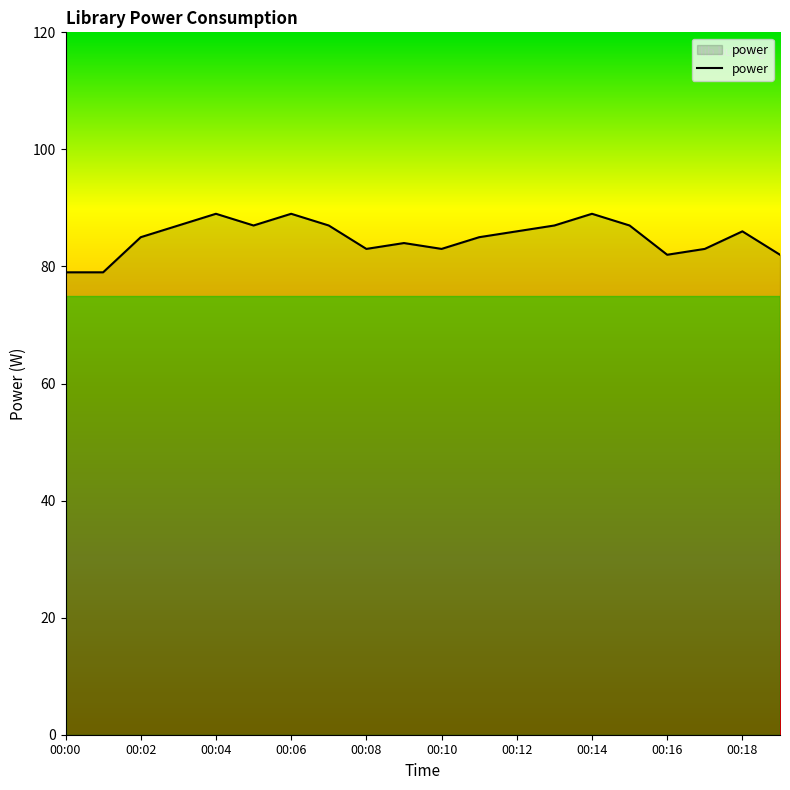

What is the minimum value shown in the chart?

79